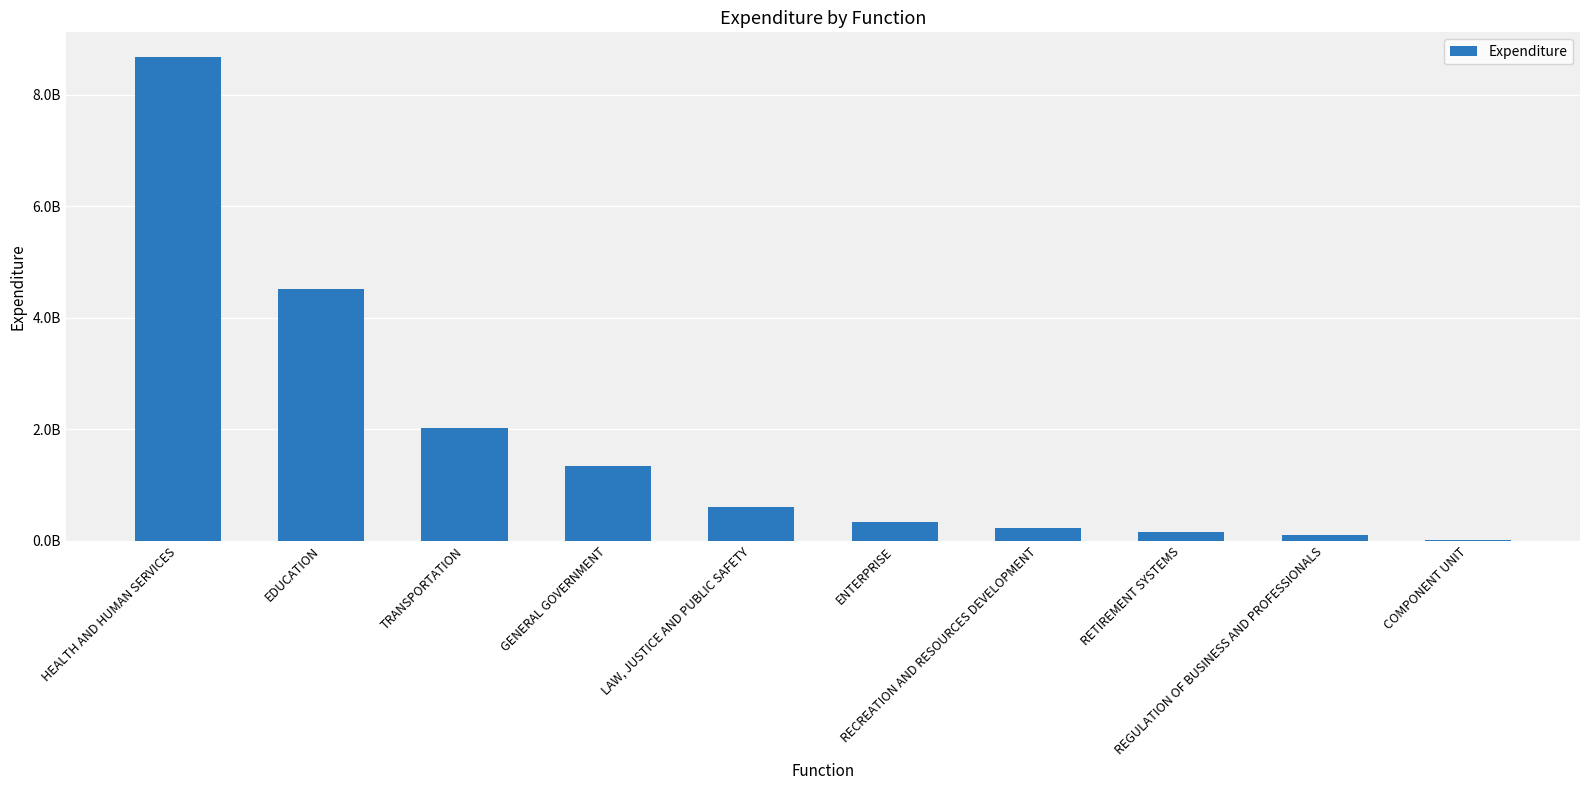

How many bars are there in total?

10